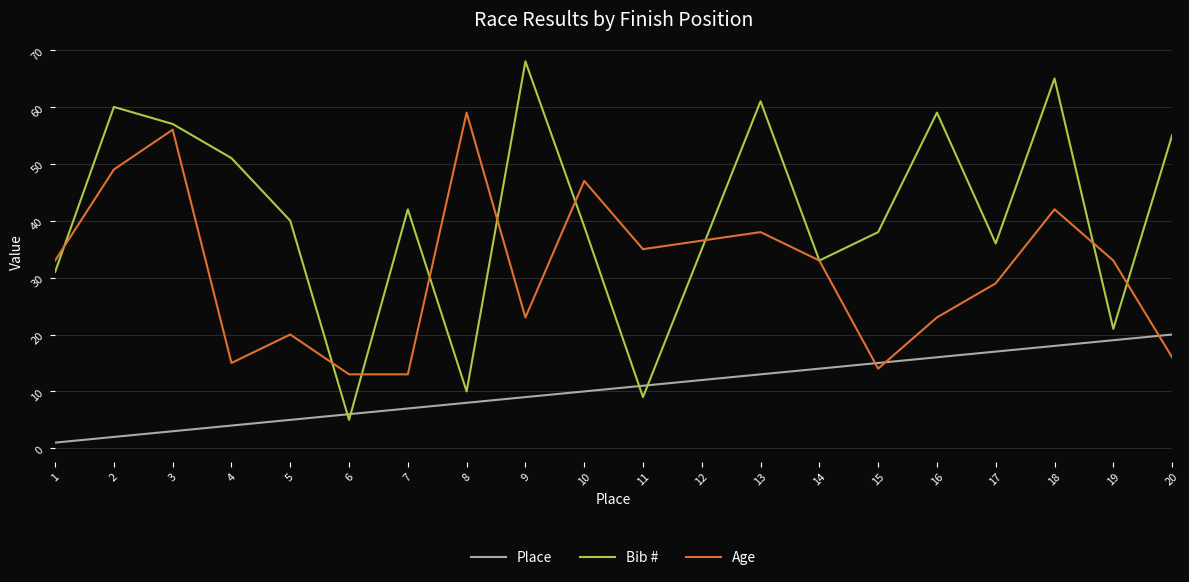

Which label corresponds to the largest value in the chart?

9